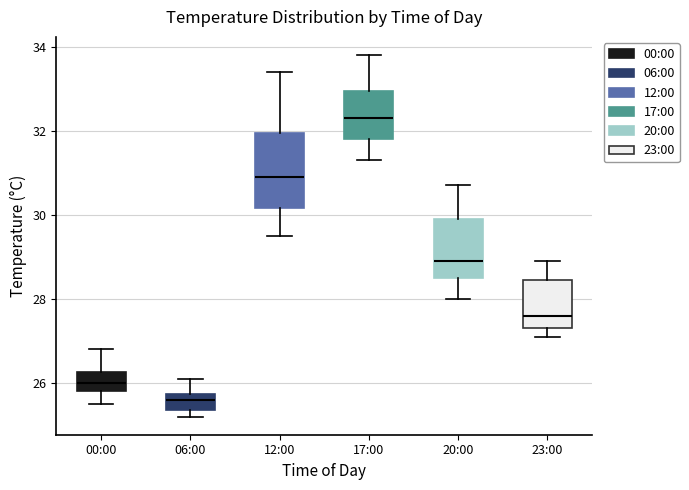

Which box's median line is the lowest?

06:00